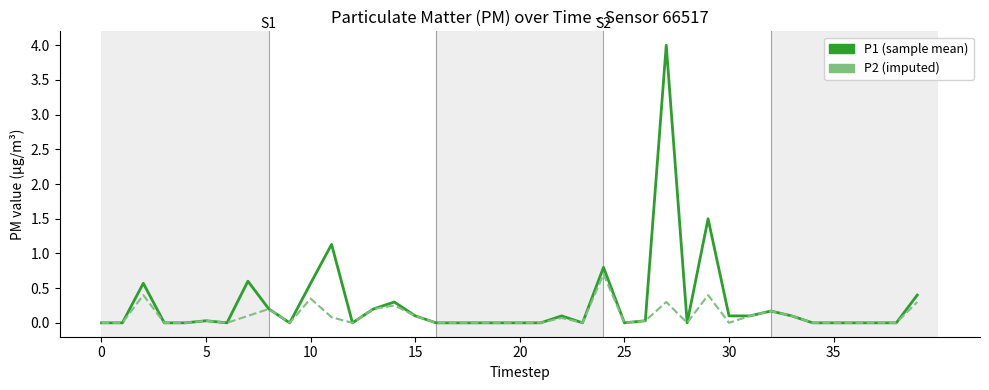

How many series are shown in this chart?

2